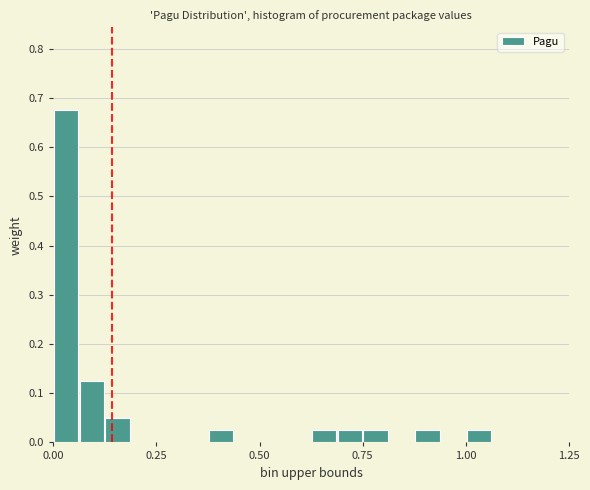

Around what value on the x-axis is the tallest bar? Give the approximate position of its centre, as read against the axis.

0.05